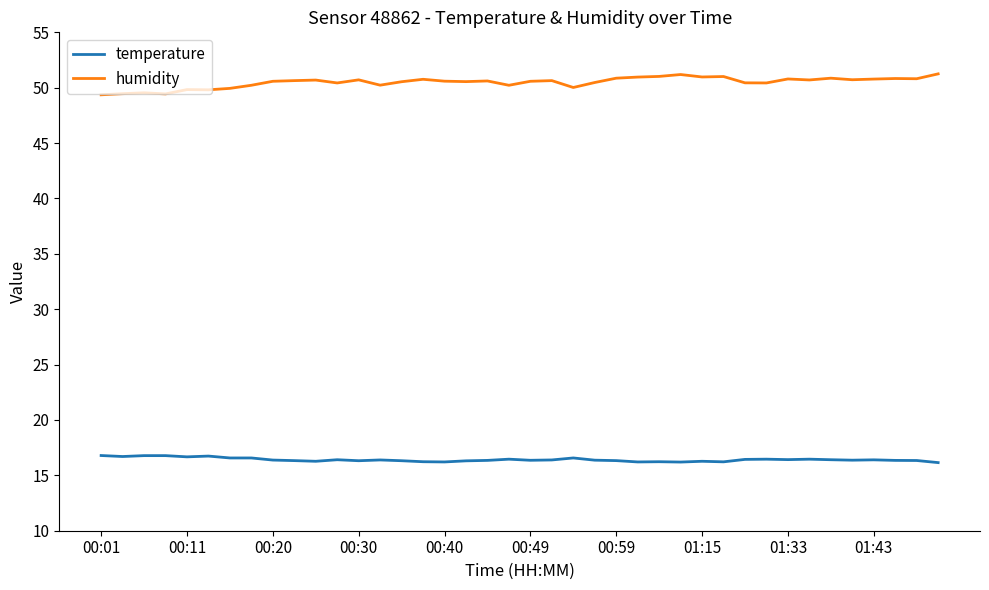

Which series has the largest total across all categories?

humidity